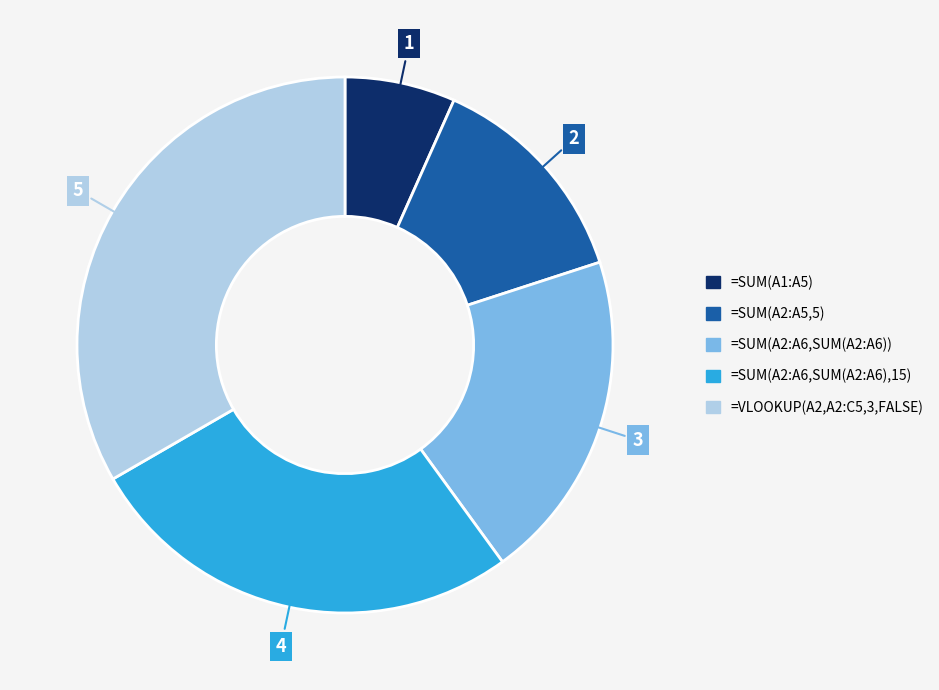

The =SUM(A1:A5) slice represents 7% of the pie. True or false?

True